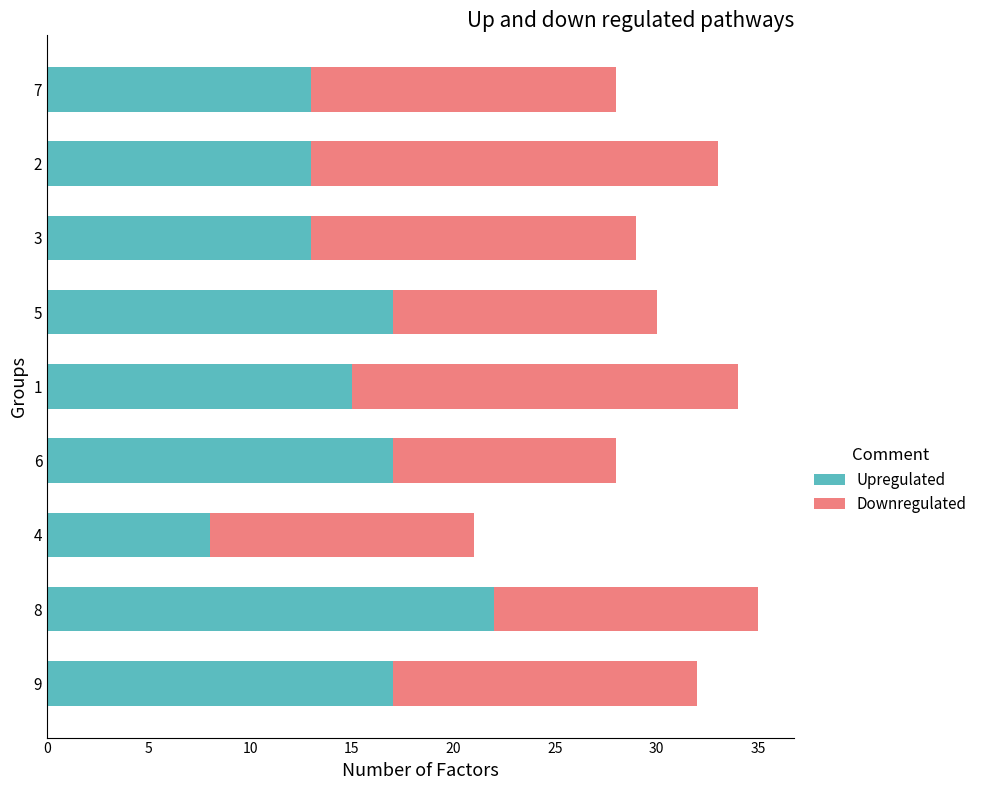

What is the approximate value of Upregulated at 1, to the nearest 10?

20